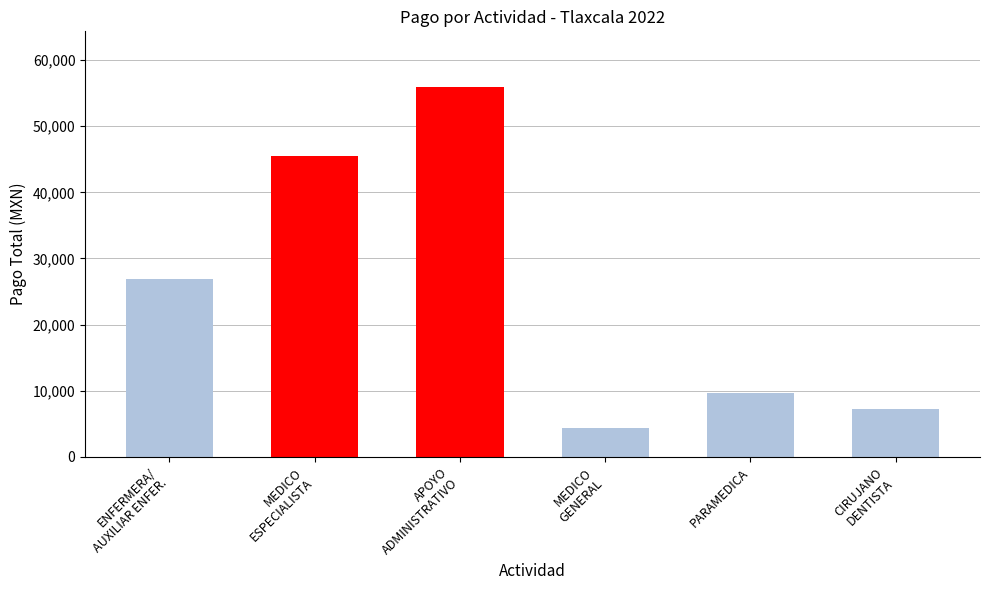

Which category has the lowest value across all series?

MEDICO
GENERAL